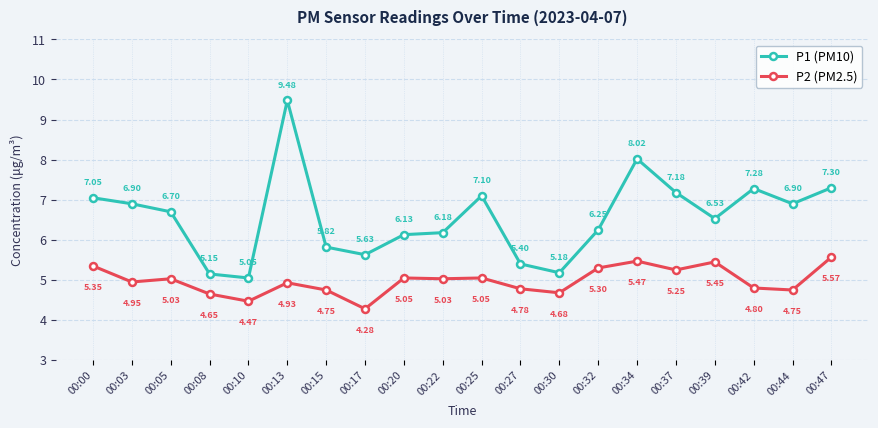

Which series has the largest range (max minus min)?

P1 (PM10)